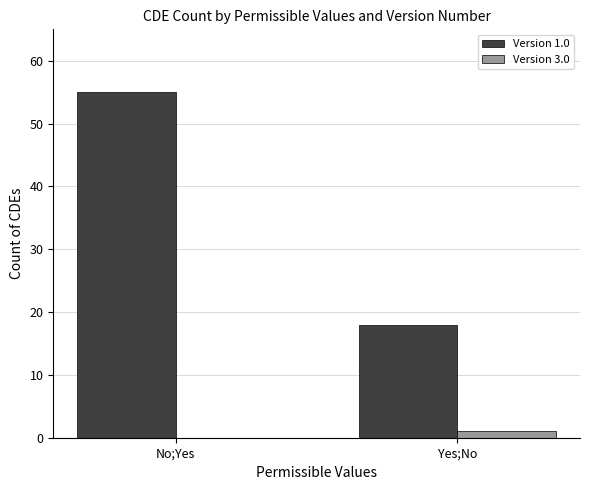

The value of Version 1.0 at Yes;No is 18. True or false?

True